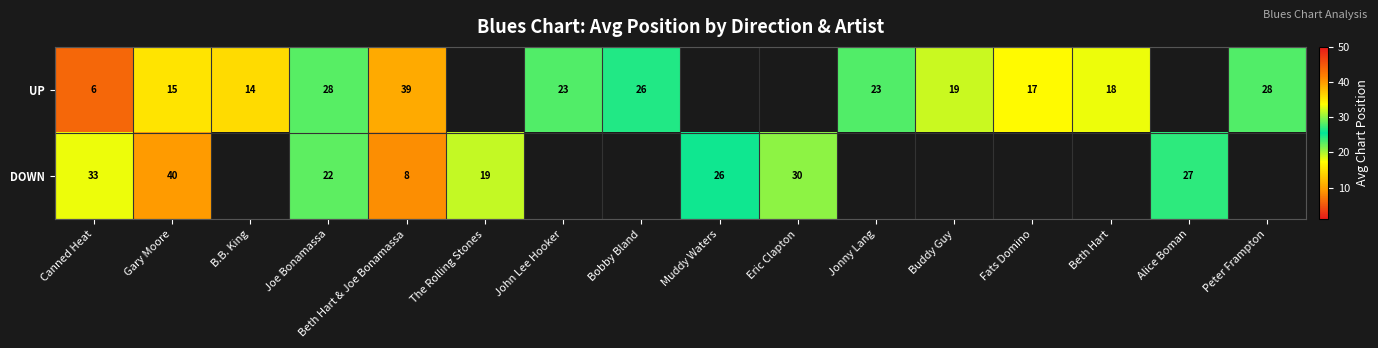

Is it true that UP equals 11 at Buddy Guy?

False